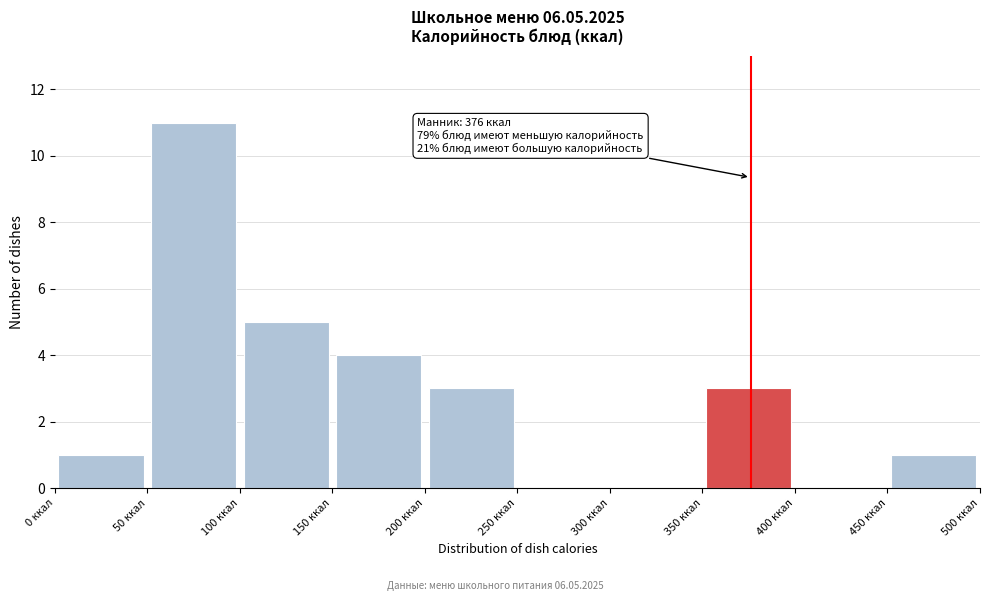

Which range on the x-axis has the tallest bar?

50 to 100